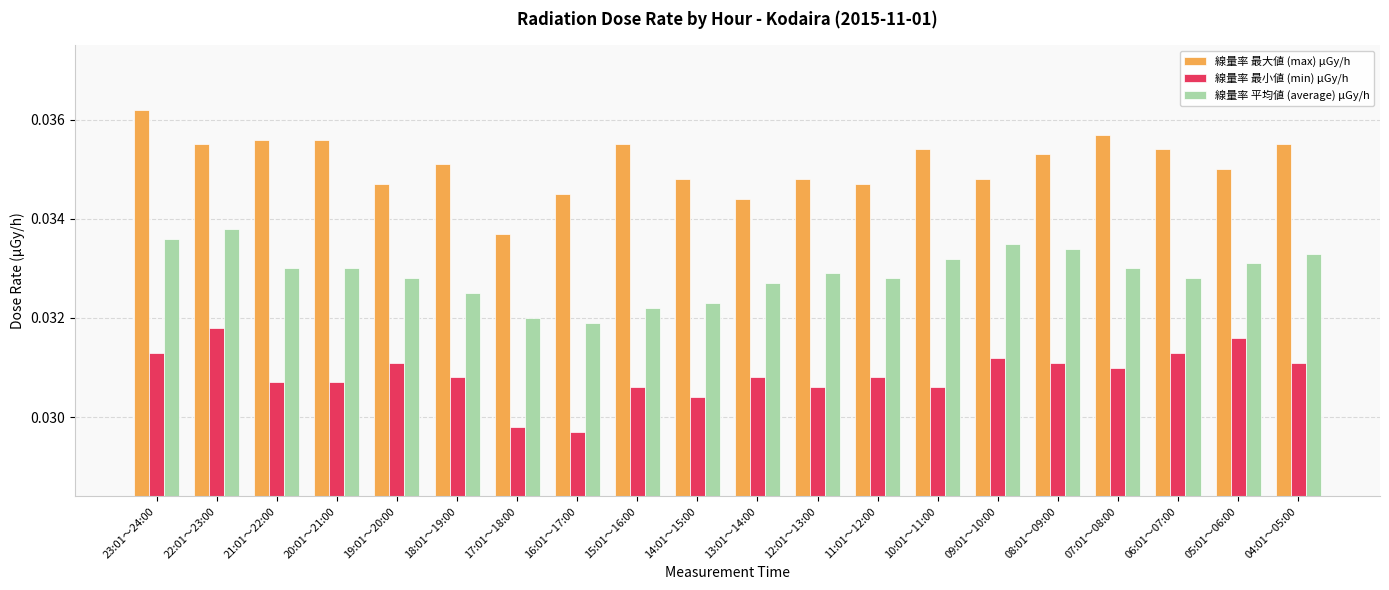

Rank the series by their average value, from highest to lowest.

線量率 最大値 (max) μGy/h, 線量率 平均値 (average) μGy/h, 線量率 最小値 (min) μGy/h